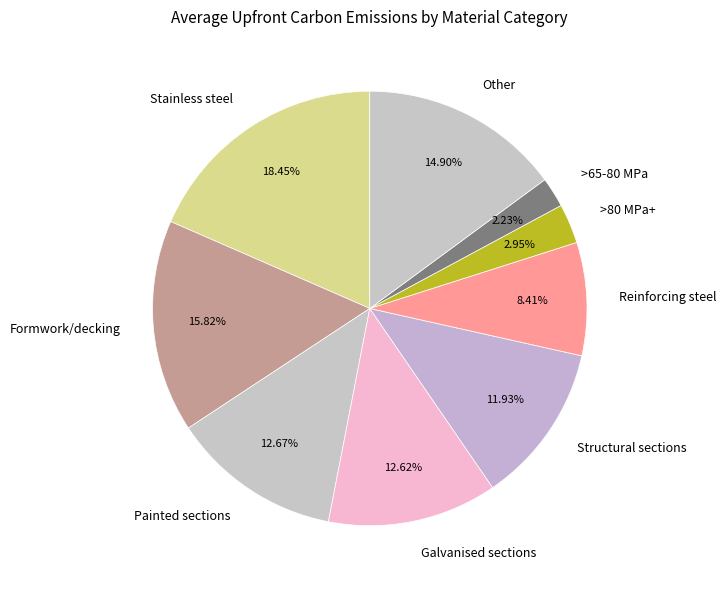

Does any single category account for the majority?

No